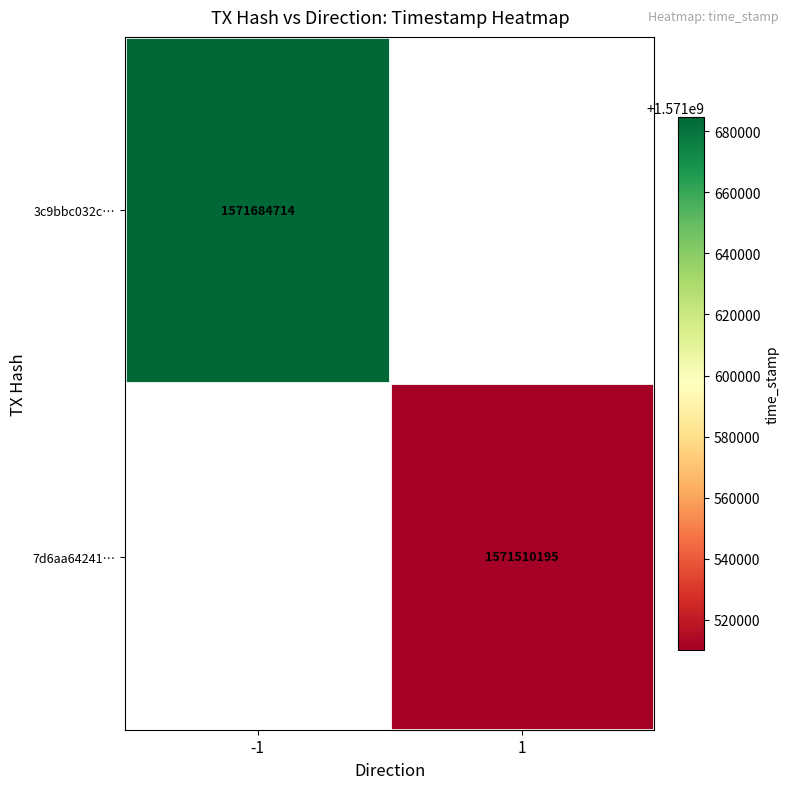

Is it true that 3c9bbc032c… equals 1571684714 at -1?

True